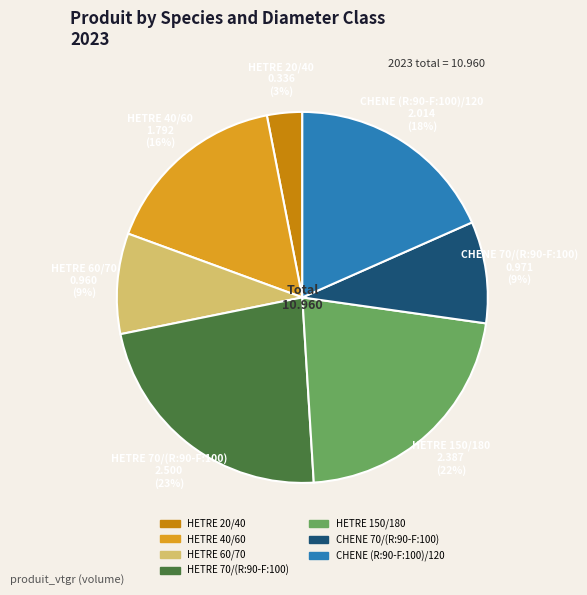

Does HETRE 40/60 represent more than half of the total?

No